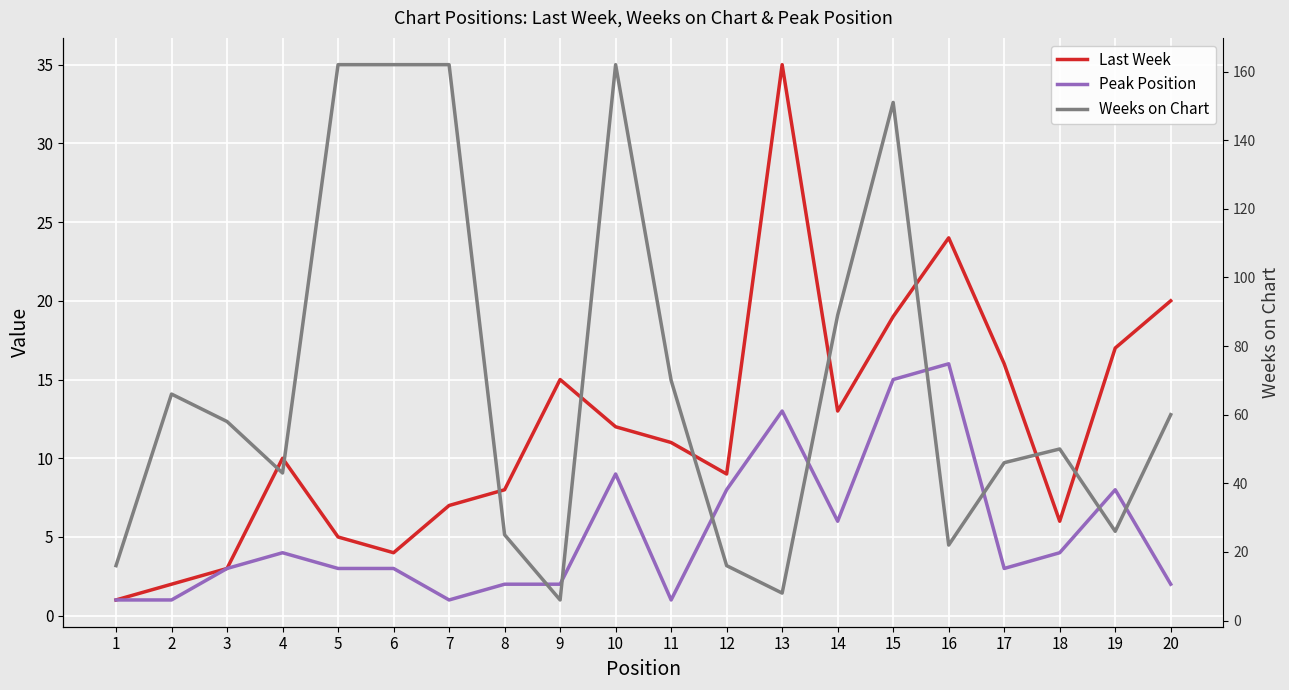

How many interior local valleys does the Weeks on Chart series have?

5